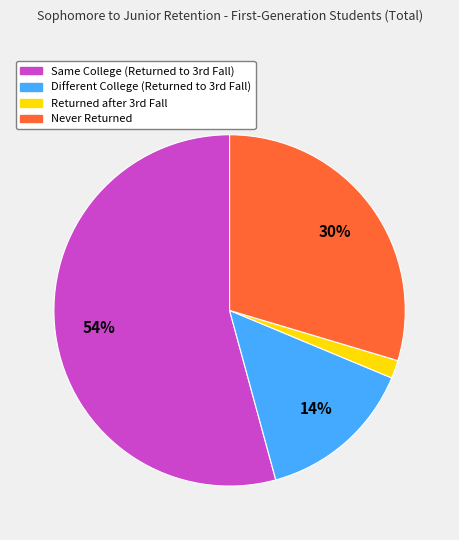

Which category has the biggest portion of the pie?

Same College (Returned to 3rd Fall)